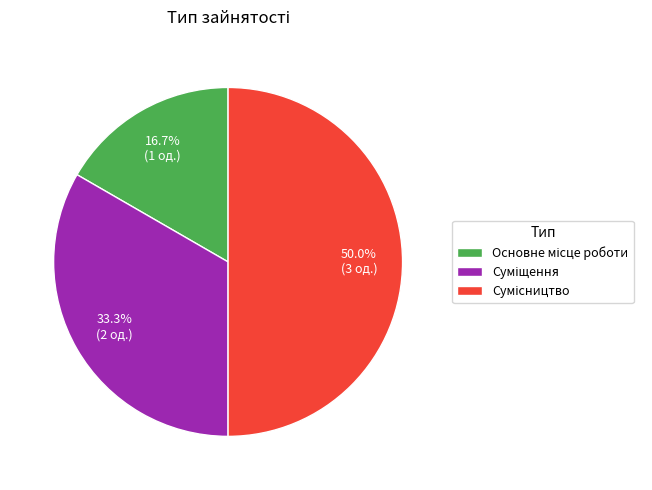

The Суміщення slice represents 21% of the pie. True or false?

False